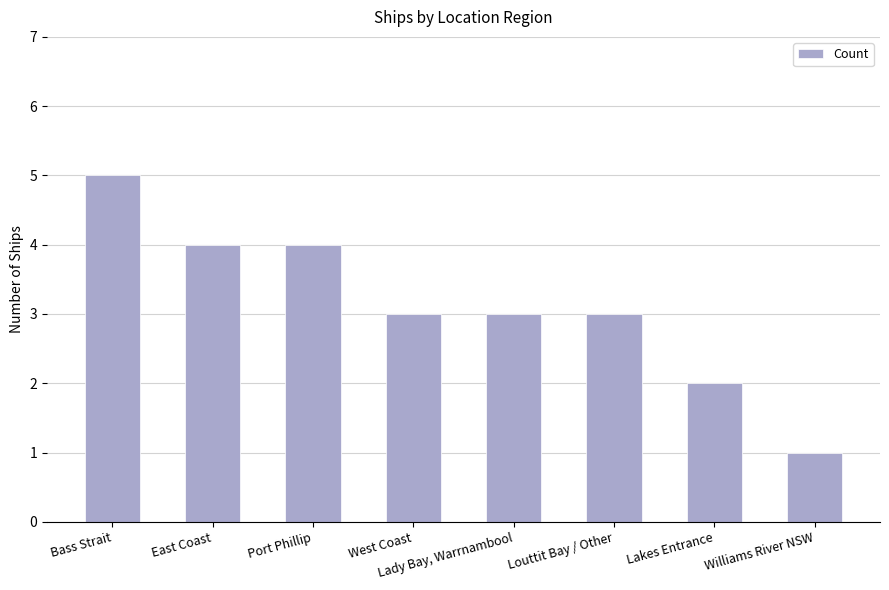

What is the difference between the values at Louttit Bay / Other and Williams River NSW?

2